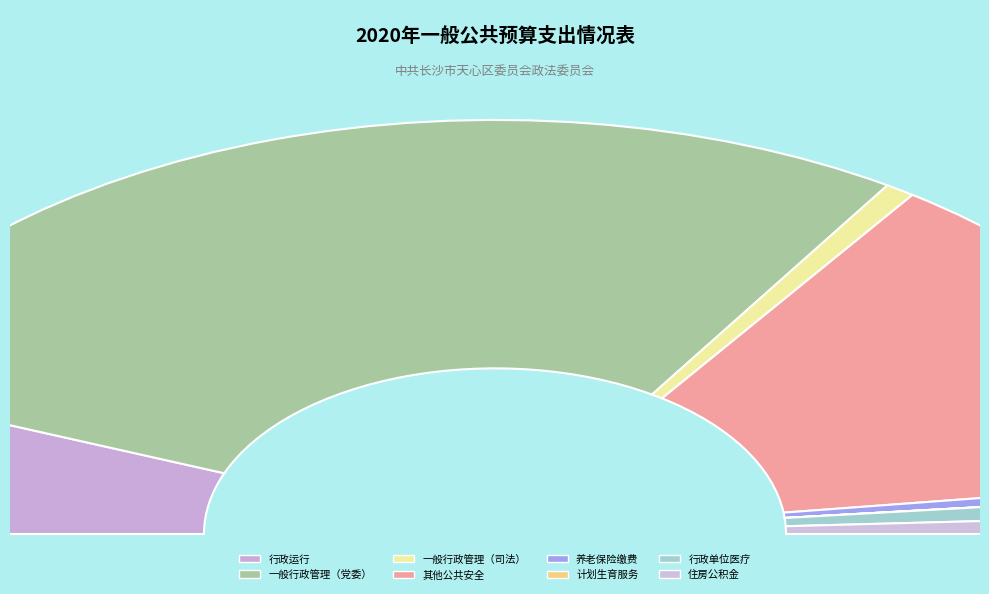

What is the largest slice in the pie chart?

一般行政管理事务（党委办公厅（室）及相关机构事务）